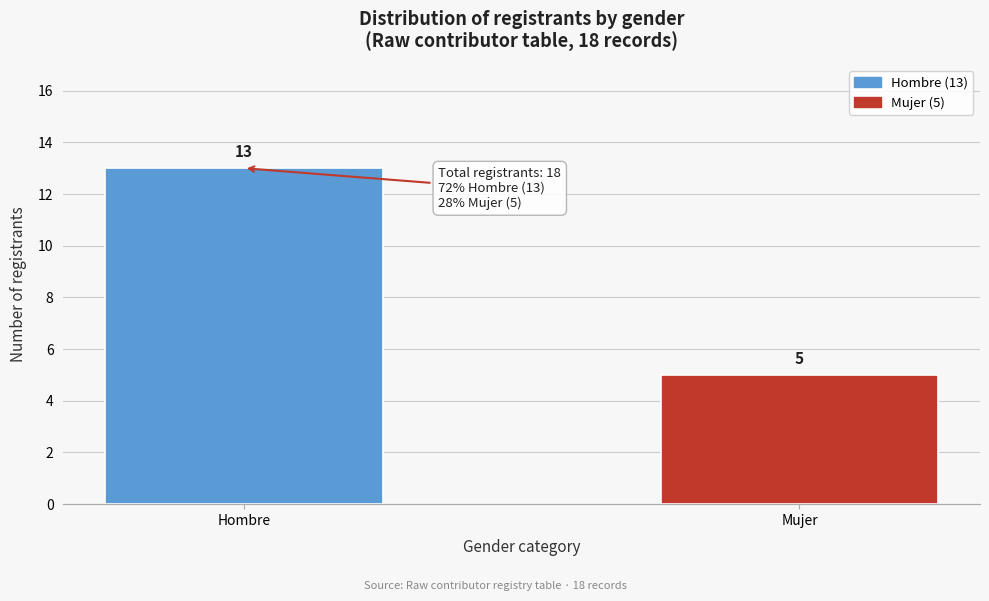

Reading right to left, list all the values displayed in this chart.

5	13